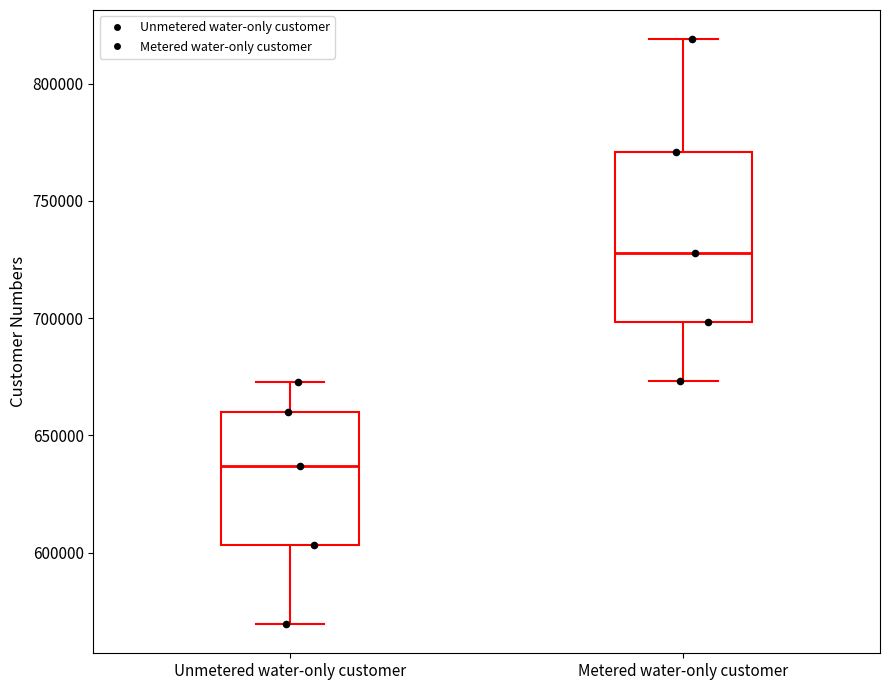

Where does the lower whisker of the box for Unmetered water-only customer end on the y-axis? The values are not printed on the chart, so give them approximately, as read against the axis.

570000